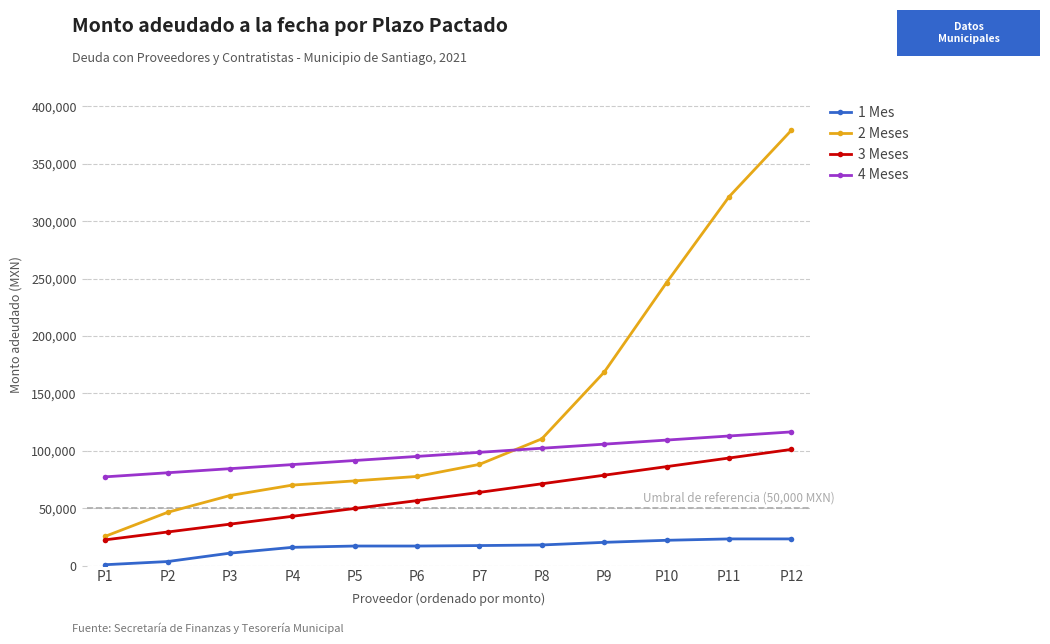

The 3 Meses series shows 36064.1 at P3. True or false?

True